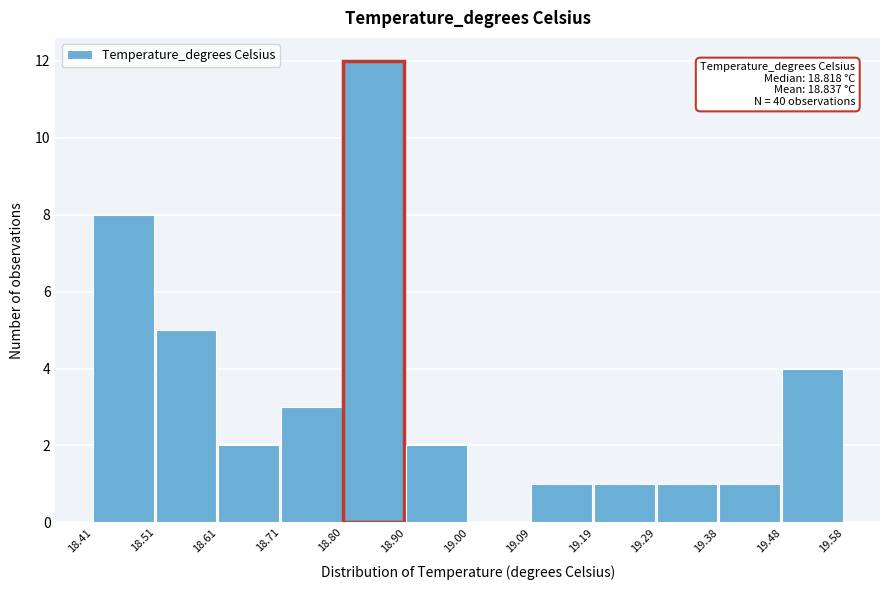

Which range on the x-axis has the tallest bar?

18.80 to 18.90